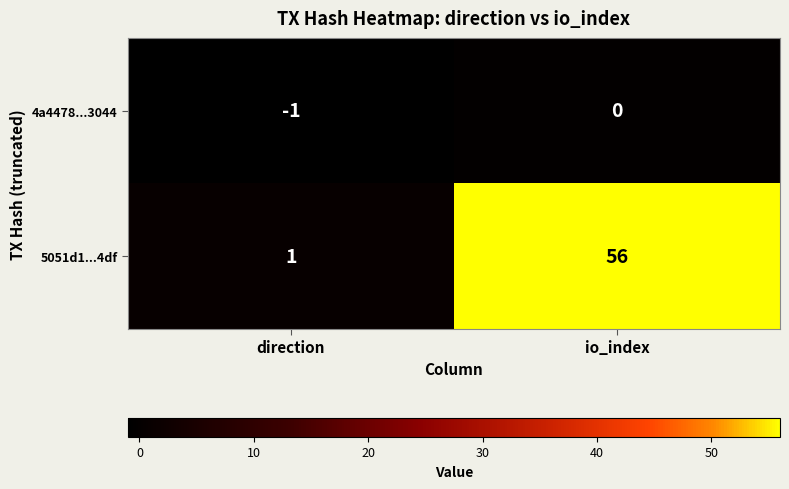

The 4a4478...3044 series shows -2 at direction. True or false?

False